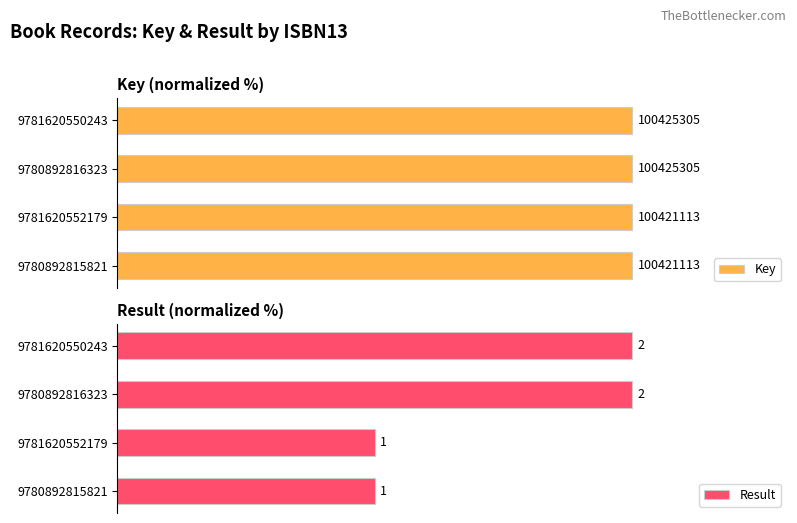

What is the difference between the highest and lowest values at 9781620552179?

50.0